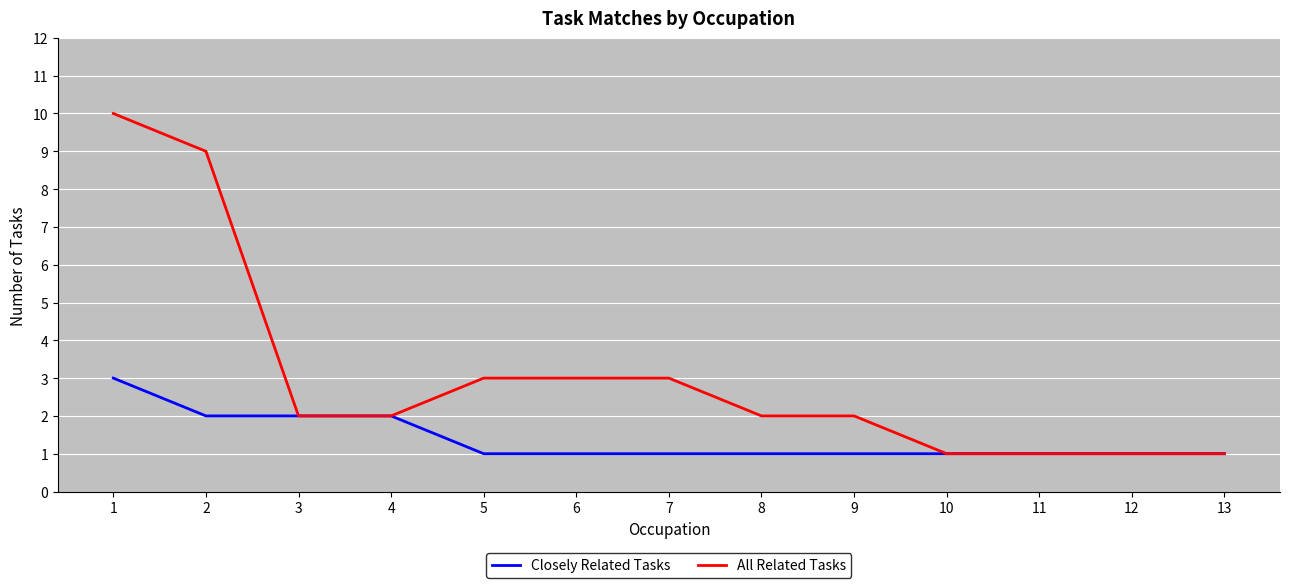

Does the chart display data point markers on the line(s)?

No